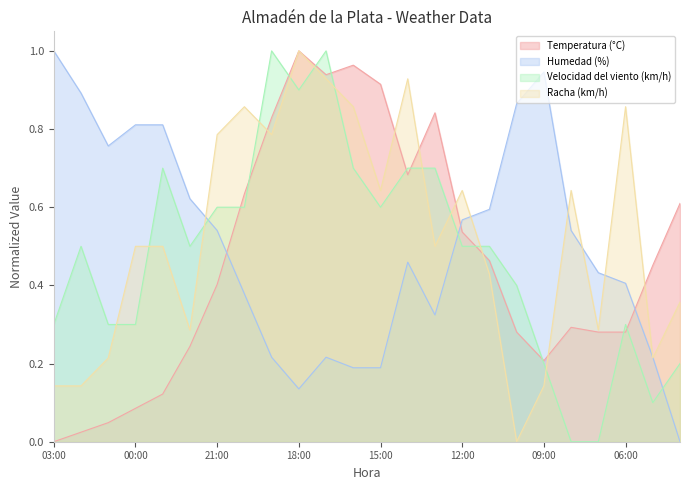

Reading right to left, transcribe all the data shown in this chart.

Temperatura (°C): 04:00=0.6	05:00=0.5	06:00=0.3	07:00=0.3	08:00=0.3	09:00=0.2	10:00=0.3	11:00=0.5	12:00=0.5	13:00=0.8	14:00=0.7	15:00=0.9	16:00=1.0	17:00=0.9	18:00=1.0	19:00=0.8	20:00=0.6	21:00=0.4	22:00=0.2	23:00=0.1	00:00=0.1	01:00=0.0	02:00=0.0	03:00=0.0
Humedad (%): 04:00=0.0	05:00=0.2	06:00=0.4	07:00=0.4	08:00=0.5	09:00=0.9	10:00=0.9	11:00=0.6	12:00=0.6	13:00=0.3	14:00=0.5	15:00=0.2	16:00=0.2	17:00=0.2	18:00=0.1	19:00=0.2	20:00=0.4	21:00=0.5	22:00=0.6	23:00=0.8	00:00=0.8	01:00=0.8	02:00=0.9	03:00=1.0
Velocidad del viento (km/h): 04:00=0.2	05:00=0.1	06:00=0.3	07:00=0.0	08:00=0.0	09:00=0.2	10:00=0.4	11:00=0.5	12:00=0.5	13:00=0.7	14:00=0.7	15:00=0.6	16:00=0.7	17:00=1.0	18:00=0.9	19:00=1.0	20:00=0.6	21:00=0.6	22:00=0.5	23:00=0.7	00:00=0.3	01:00=0.3	02:00=0.5	03:00=0.3
Racha (km/h): 04:00=0.4	05:00=0.2	06:00=0.9	07:00=0.3	08:00=0.6	09:00=0.1	10:00=0.0	11:00=0.4	12:00=0.6	13:00=0.5	14:00=0.9	15:00=0.6	16:00=0.9	17:00=0.9	18:00=1.0	19:00=0.8	20:00=0.9	21:00=0.8	22:00=0.3	23:00=0.5	00:00=0.5	01:00=0.2	02:00=0.1	03:00=0.1